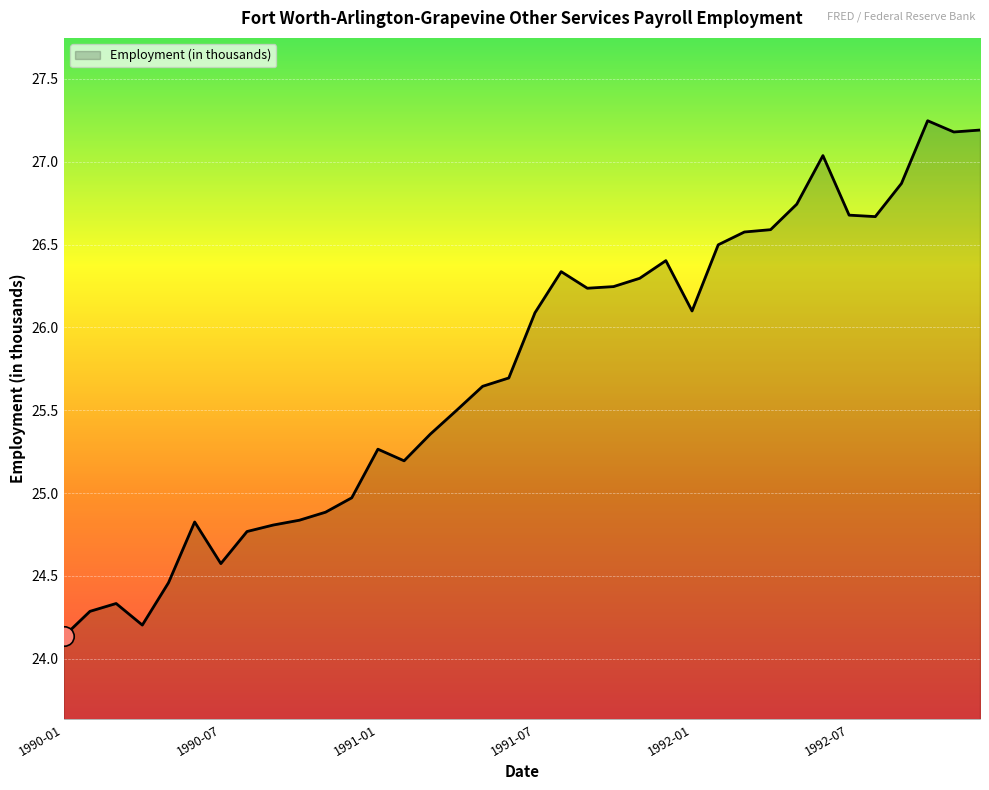

What is the minimum value shown in the chart?

24.1